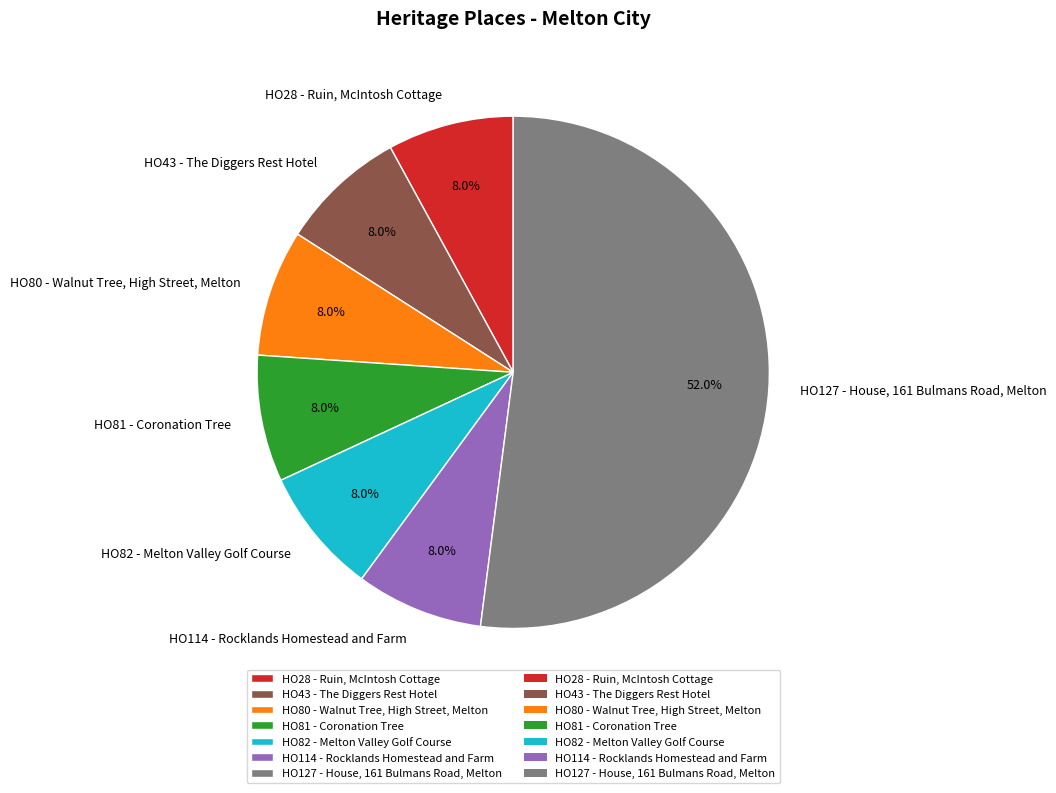

Count the number of slices in the pie.

7